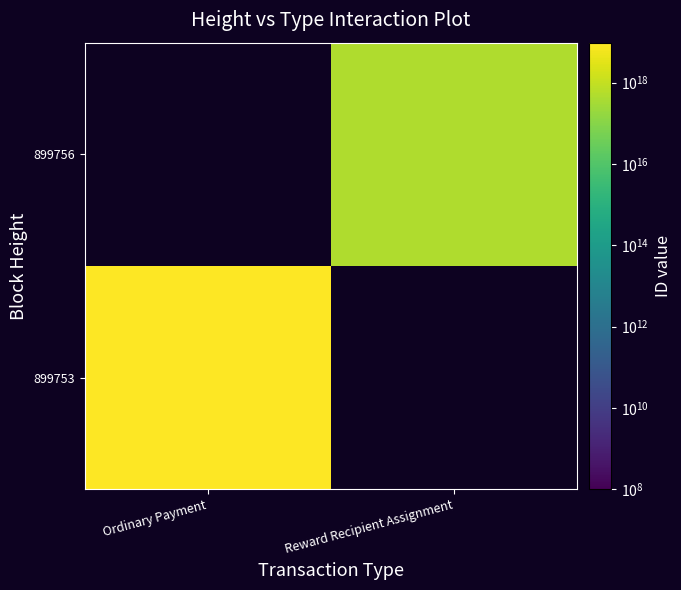

At which label is 899753 closest to 9564656023716485120?

Ordinary Payment